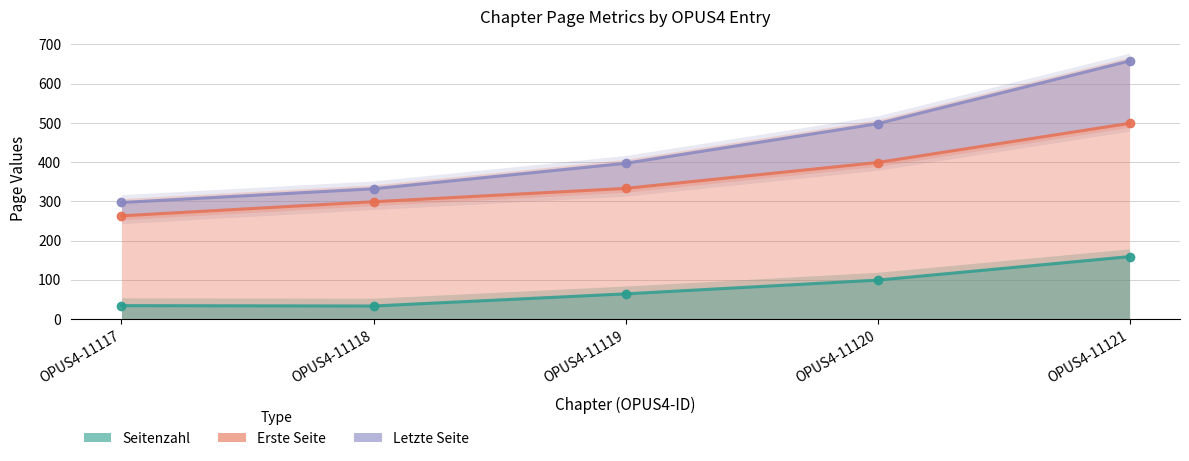

Is the value of Seitenzahl at OPUS4-11120 greater than the value of Erste Seite at OPUS4-11118?

No